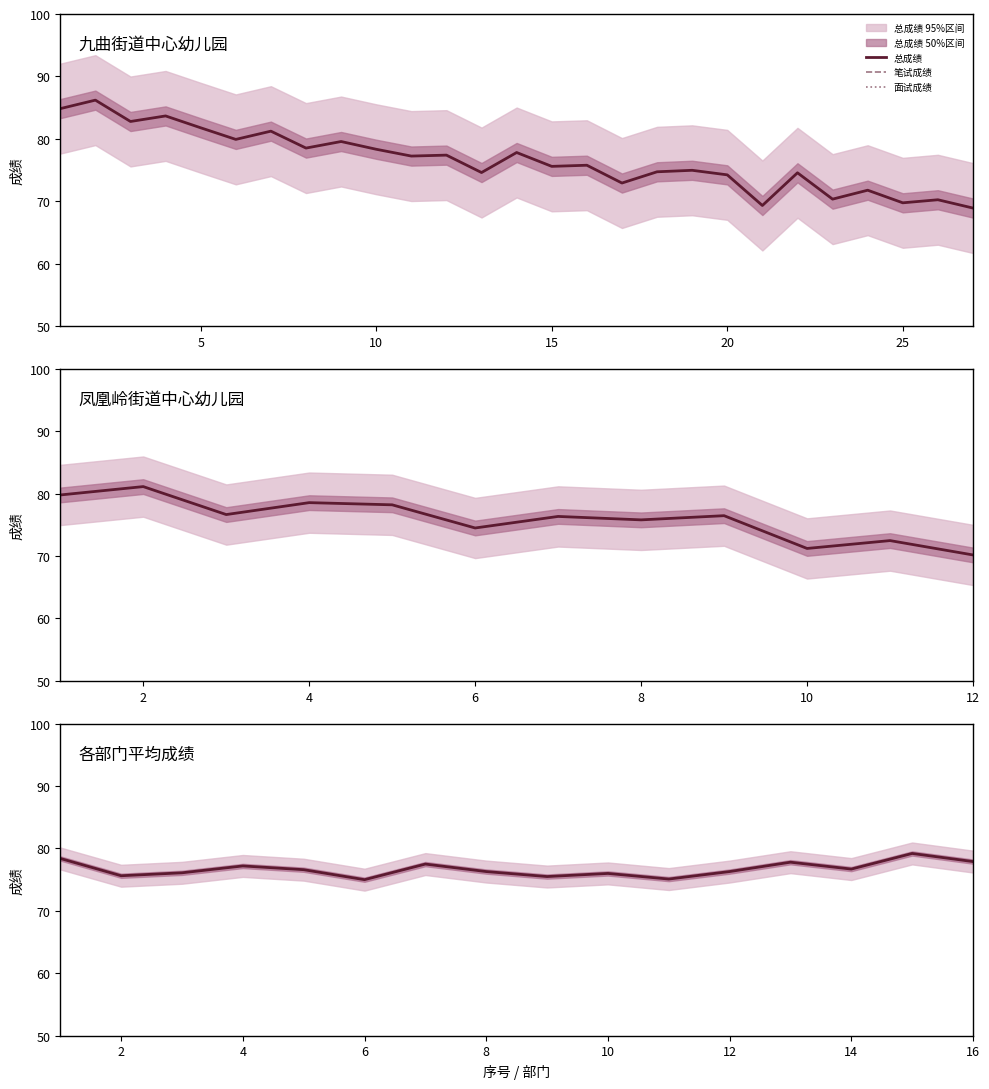

What is the average value of the 总成绩 series?

76.7